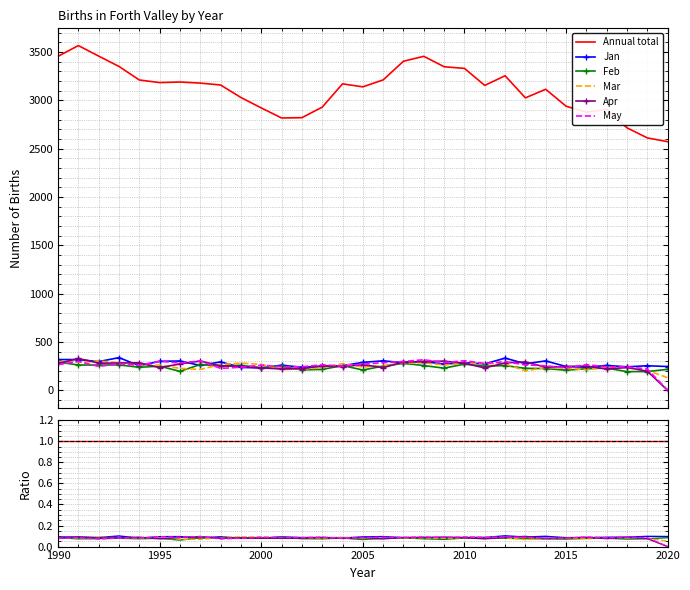

True or false: Mar has more than 2 points higher than both neighbors.

True